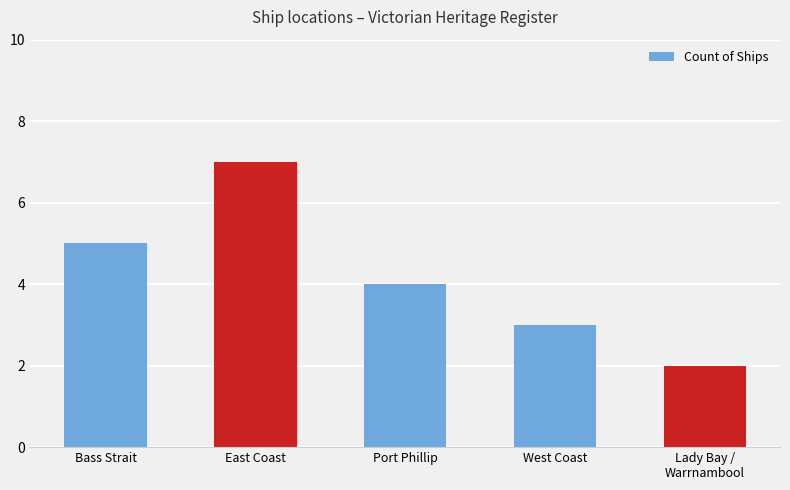

Count the values in the range 3 to 5.

3